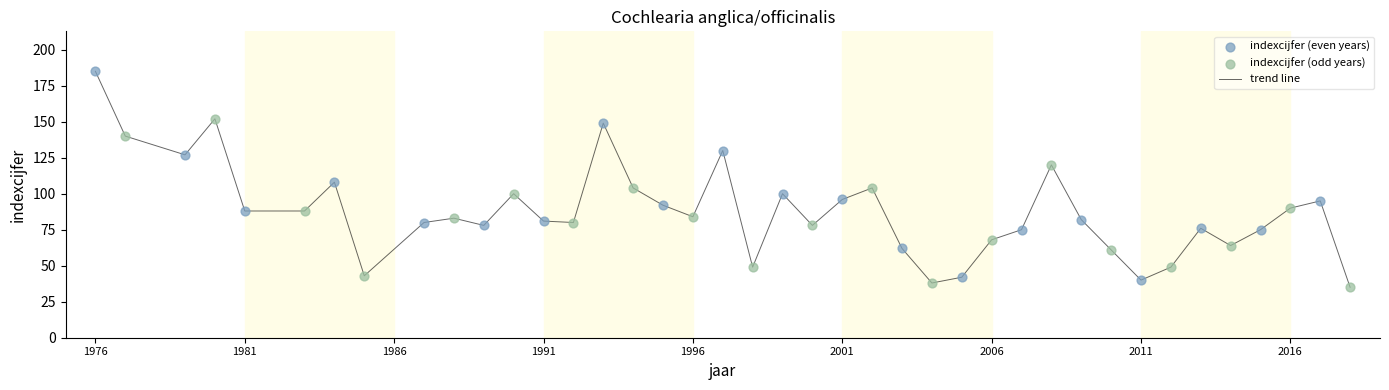

What is the greatest value displayed?

185